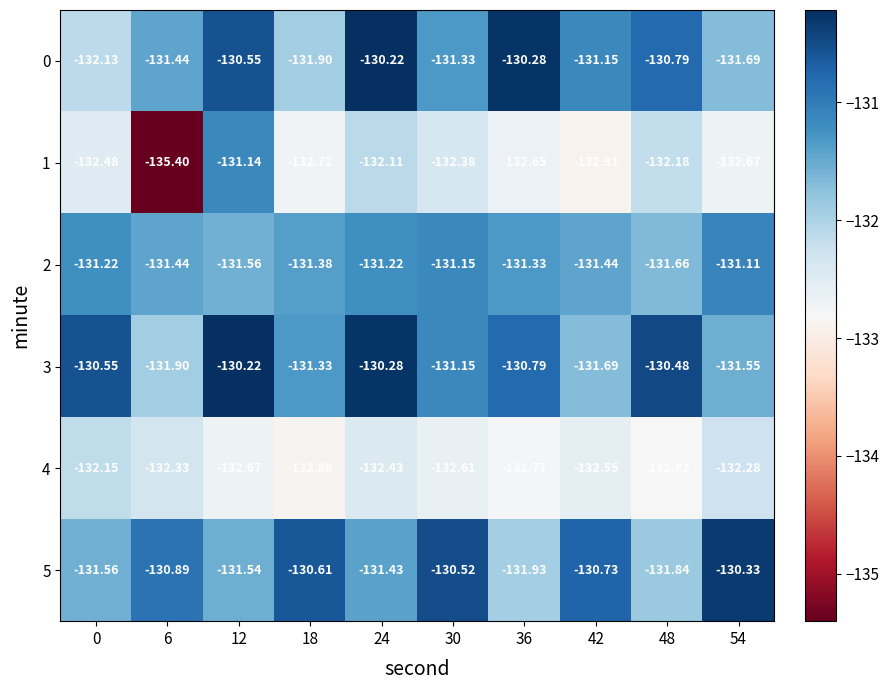

Which series has the widest spread of values?

1